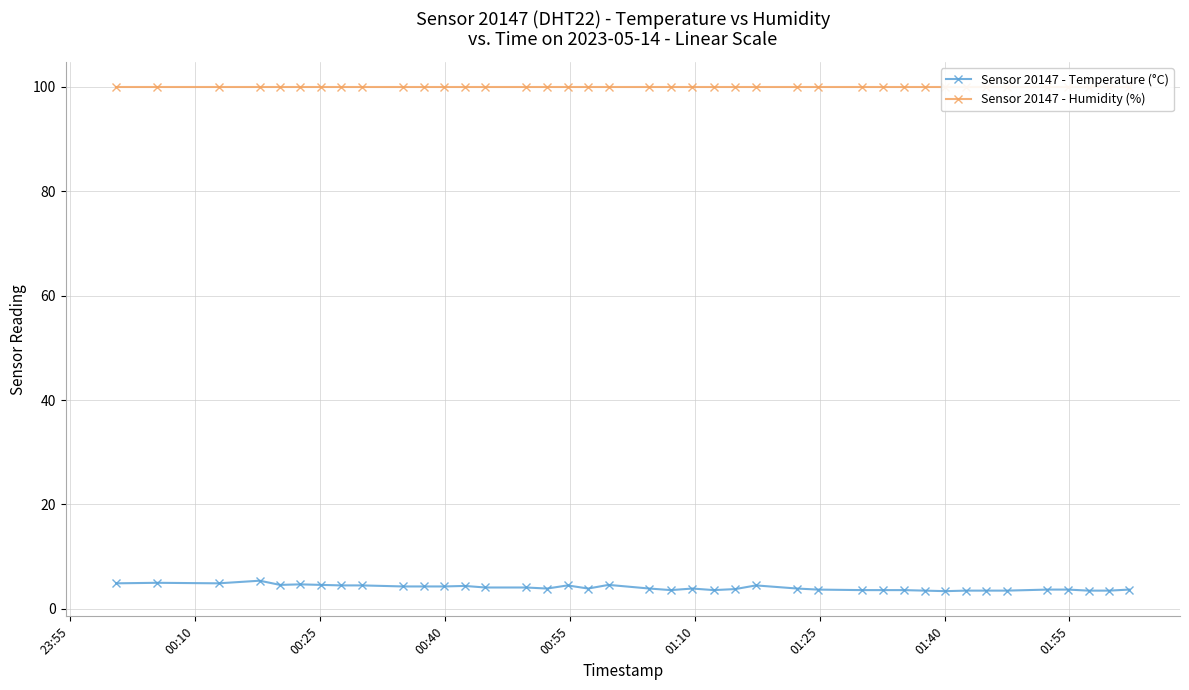

What is the lowest value of the Sensor 20147 - Humidity (%) series?

99.9